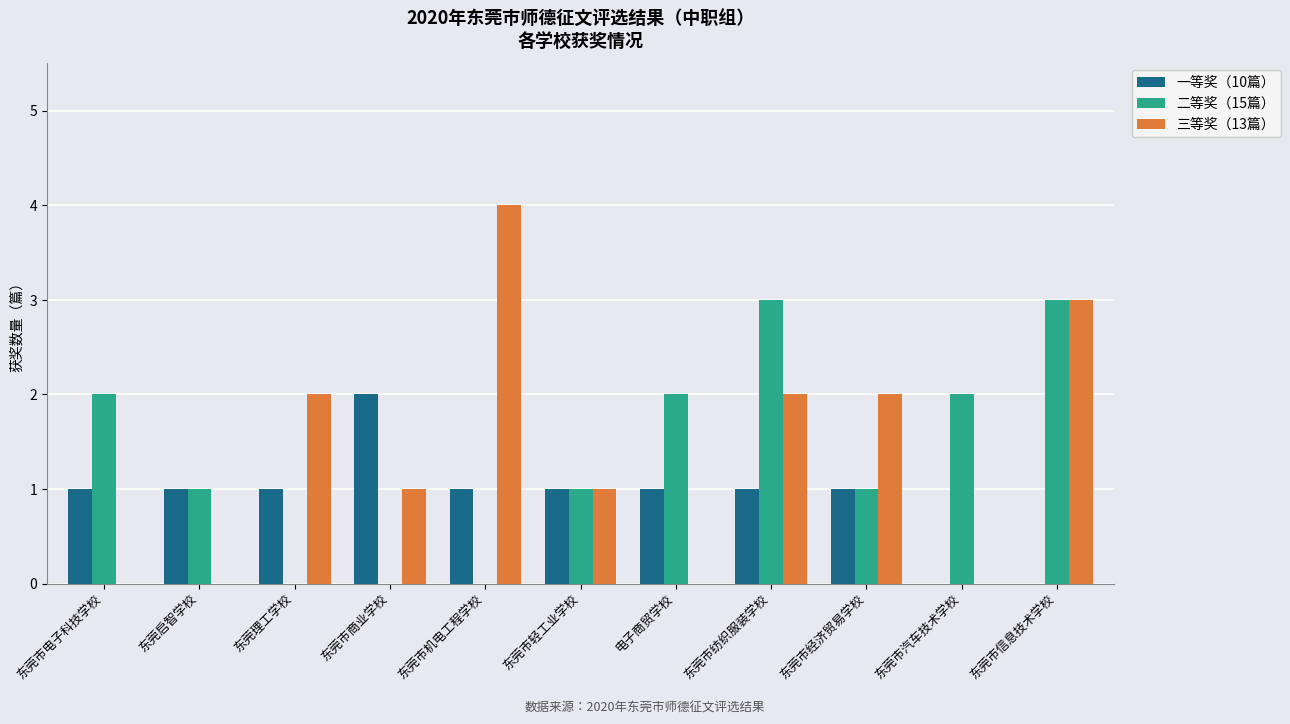

At which label does 一等奖（10篇） reach its peak?

东莞市商业学校